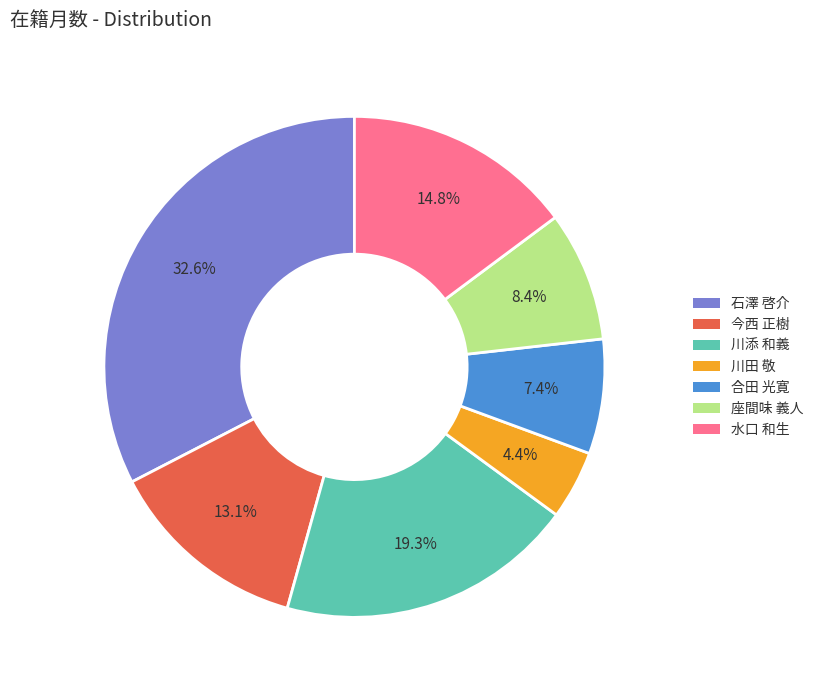

Is there a majority slice in this chart?

No